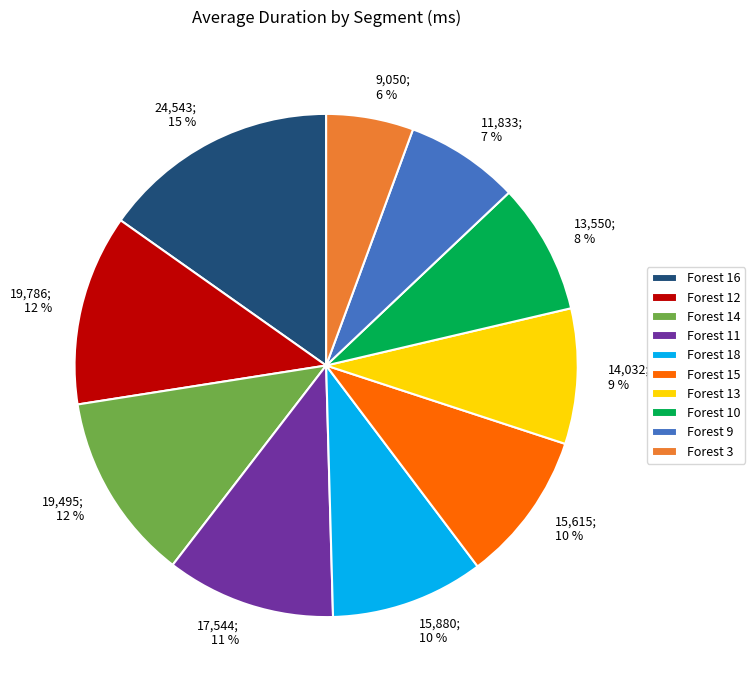

To the nearest percent, what is the combined percentage of 19,786; 12 % and 17,544; 11 %?

23%